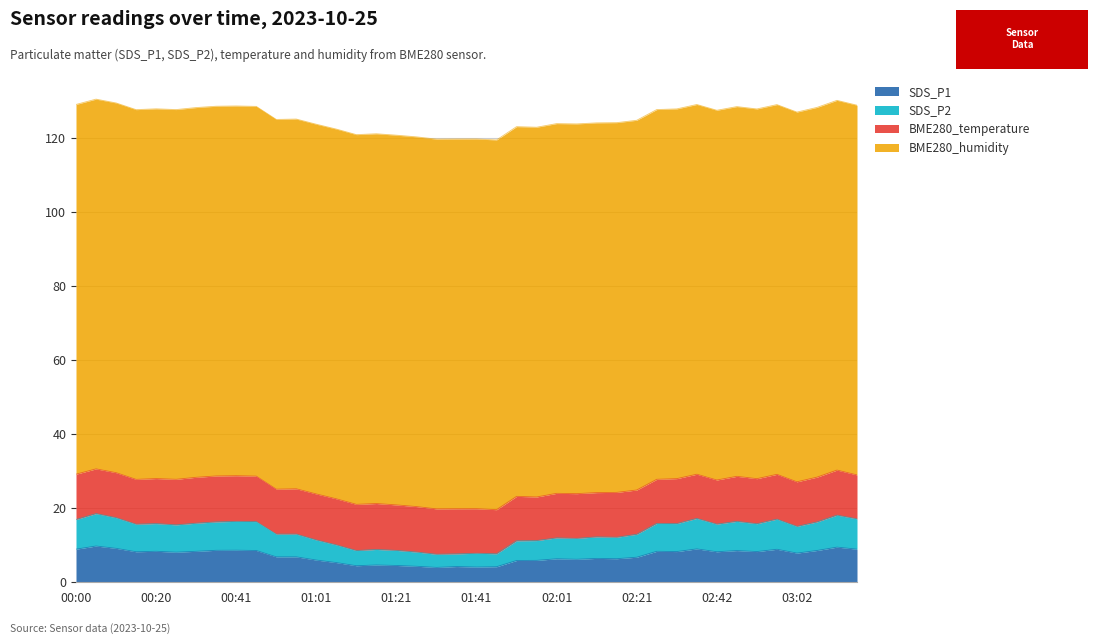

What is the difference between the maximum and minimum values in the SDS_P1 series?

5.8